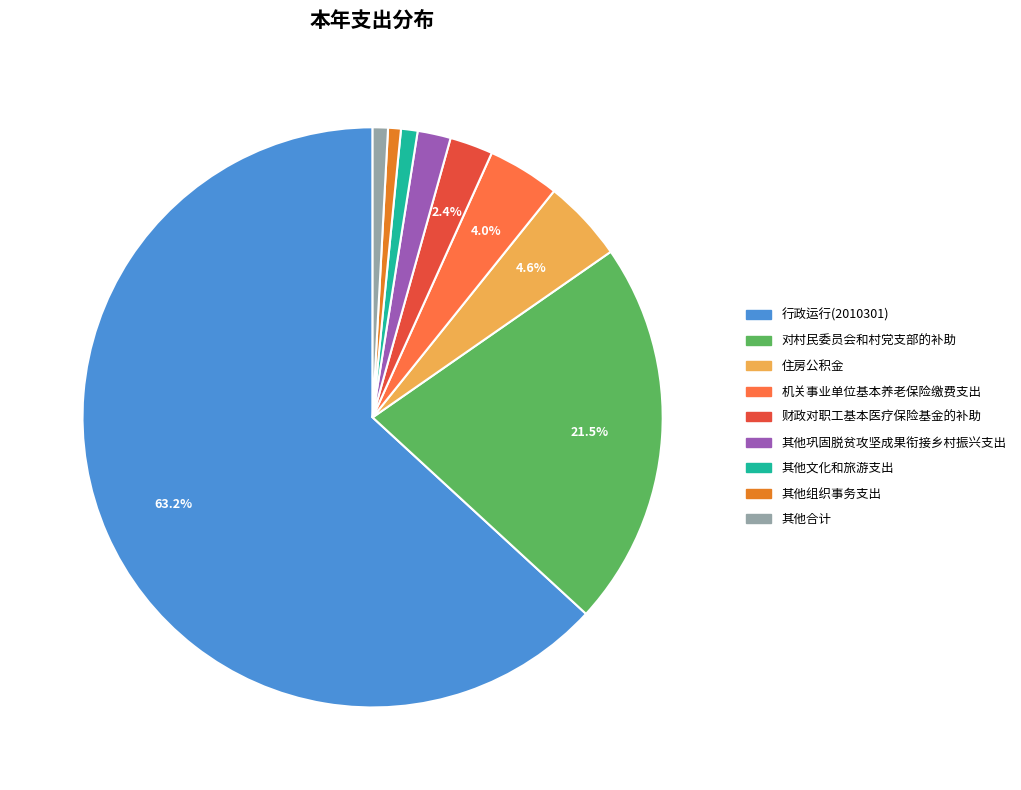

Does 对村民委员会和村党支部的补助 represent more than half of the total?

No